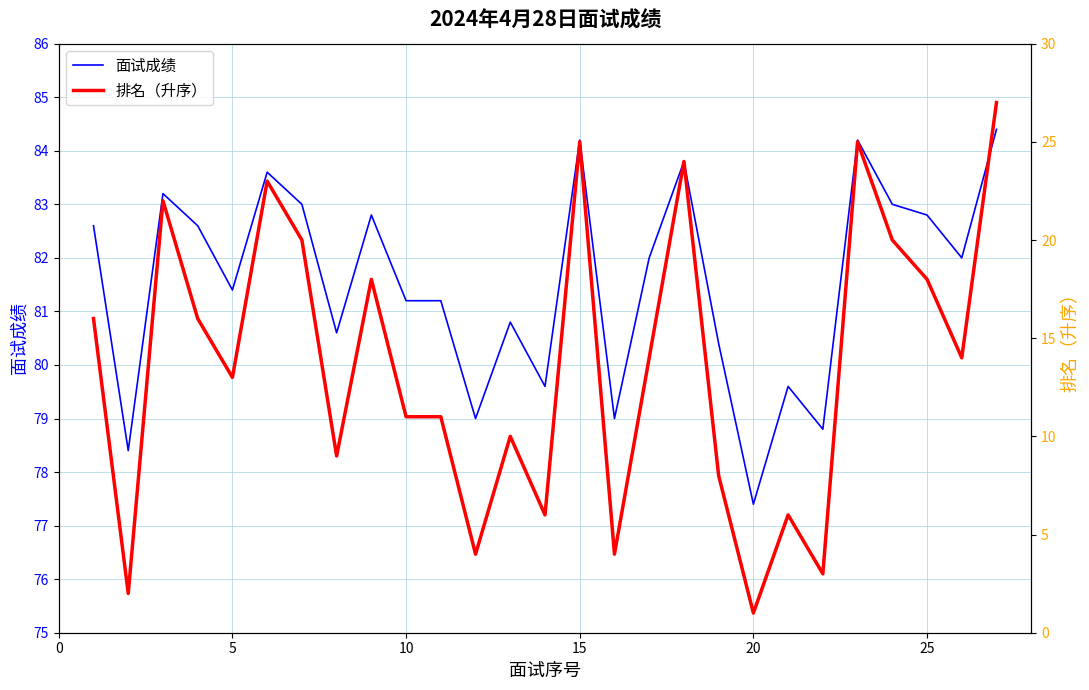

List the series in order of their peak value, highest first.

面试成绩, 排名（升序）